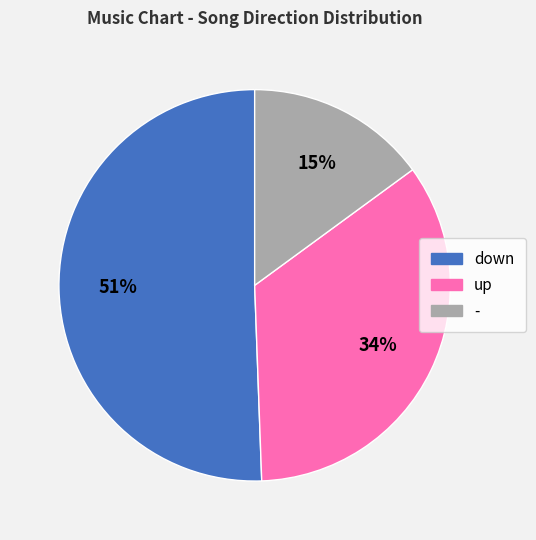

Is down the majority of the pie?

Yes